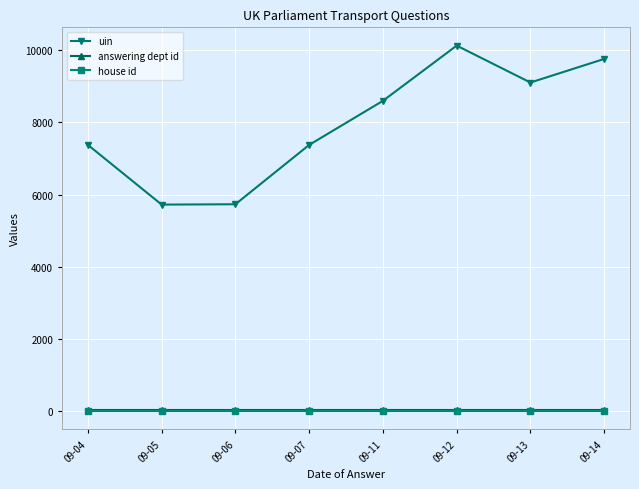

What is the value of the answering dept id point at the 1st from the left?

27